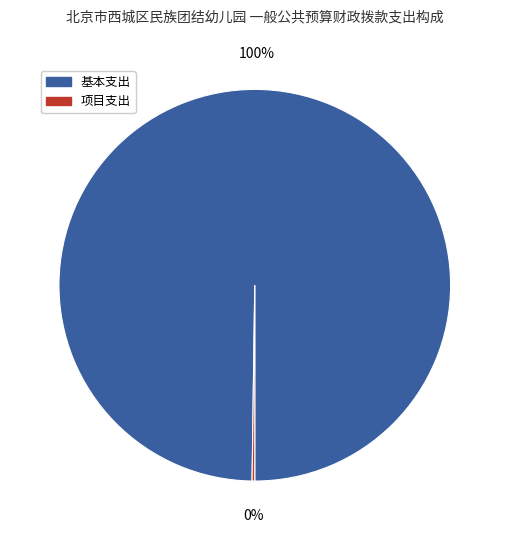

Is there any slice that represents more than half of the pie?

Yes